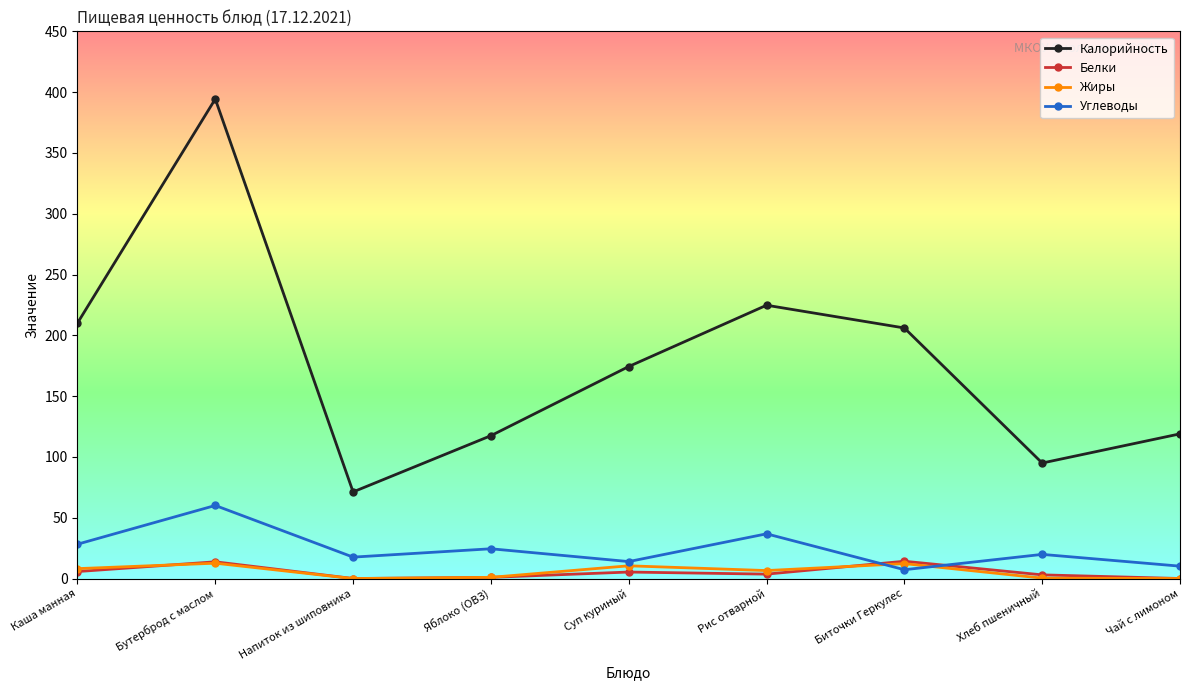

Reading left to right, list all the values displayed in this chart.

Калорийность: 210.1	394.4	71.2	117.5	174.4	224.8	206.1	95.0	119.0
Белки: 5.8	13.8	0.1	1.0	5.4	3.6	14.2	3.0	0.1
Жиры: 8.2	12.6	0.0	1.0	10.5	6.6	12.3	0.4	0.0
Углеводы: 28.2	60.1	17.6	24.5	14.0	36.8	7.3	19.9	10.2